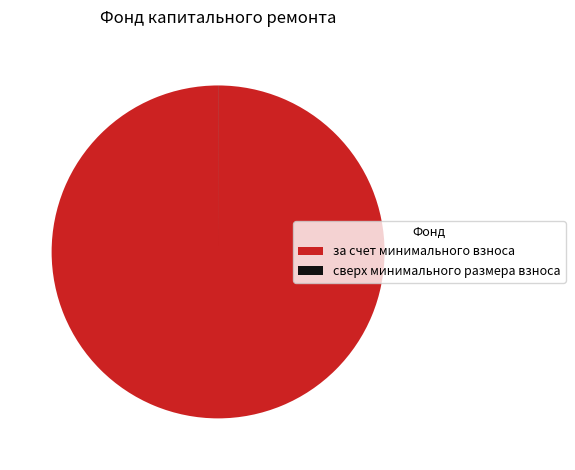

True or false: за счет минимального взноса accounts for 92% of the total.

False